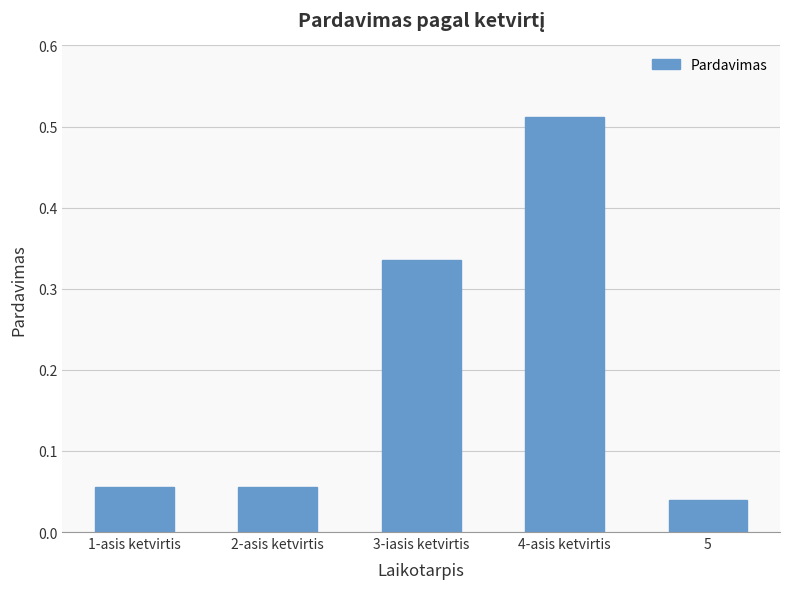

What is the change in value from 1-asis ketvirtis to 4-asis ketvirtis?

+0.5